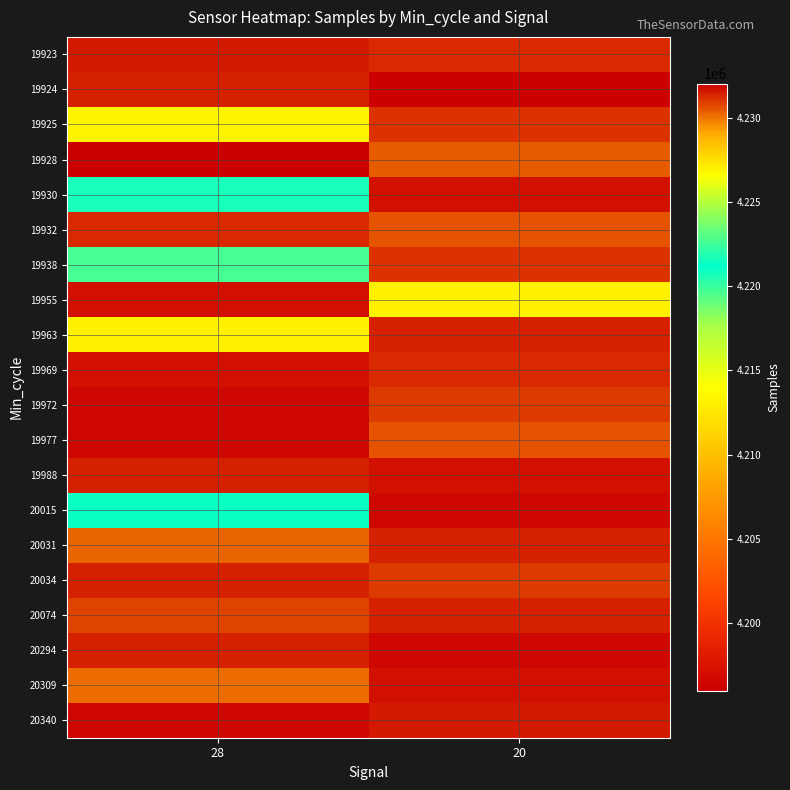

Reading left to right, transcribe all the data shown in this chart.

19923: 28=4231478	20=4231253
19924: 28=4231344	20=4195970
19925: 28=4213361	20=4231131
19928: 28=4232024	20=4230350
19930: 28=4220729	20=4231705
19932: 28=4231253	20=4230563
19938: 28=4222678	20=4231131
19955: 28=4231705	20=4213289
19963: 28=4213289	20=4231401
19969: 28=4231688	20=4231184
19972: 28=4231798	20=4231024
19977: 28=4231849	20=4230595
19988: 28=4231344	20=4231705
20015: 28=4221324	20=4231849
20031: 28=4230256	20=4231401
20034: 28=4231401	20=4230963
20074: 28=4230766	20=4231359
20294: 28=4231359	20=4231803
20309: 28=4230184	20=4231688
20340: 28=4231803	20=4231553